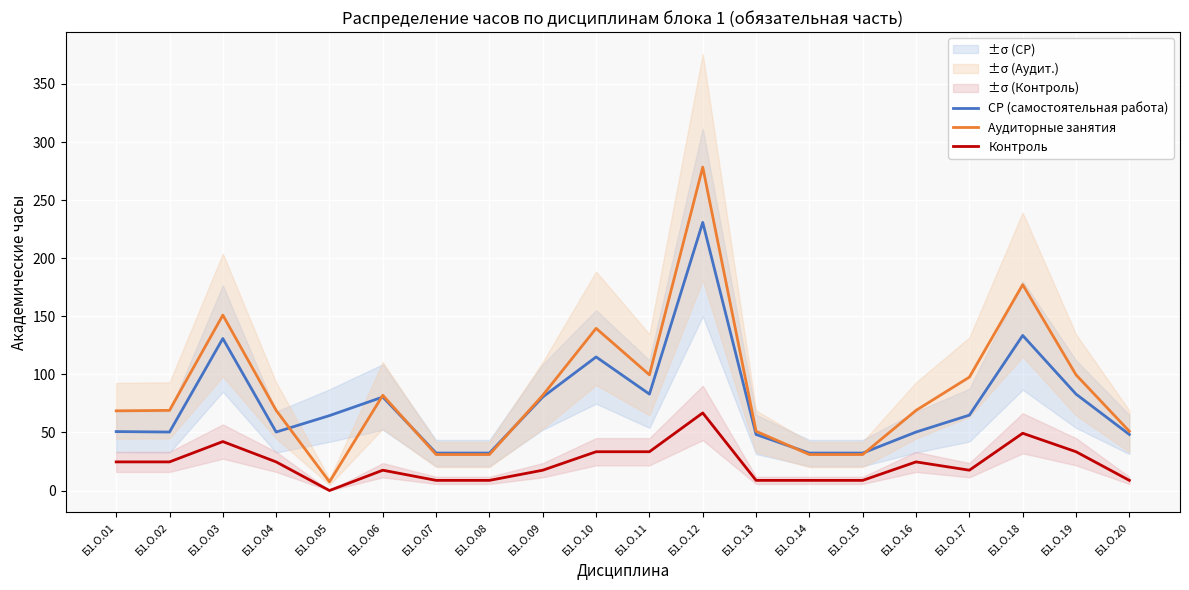

List the labels in order of Аудиторные занятия value, smallest first.

Б1.О.05, Б1.О.07, Б1.О.08, Б1.О.14, Б1.О.15, Б1.О.13, Б1.О.20, Б1.О.01, Б1.О.02, Б1.О.04, Б1.О.16, Б1.О.06, Б1.О.09, Б1.О.17, Б1.О.11, Б1.О.19, Б1.О.10, Б1.О.03, Б1.О.18, Б1.О.12